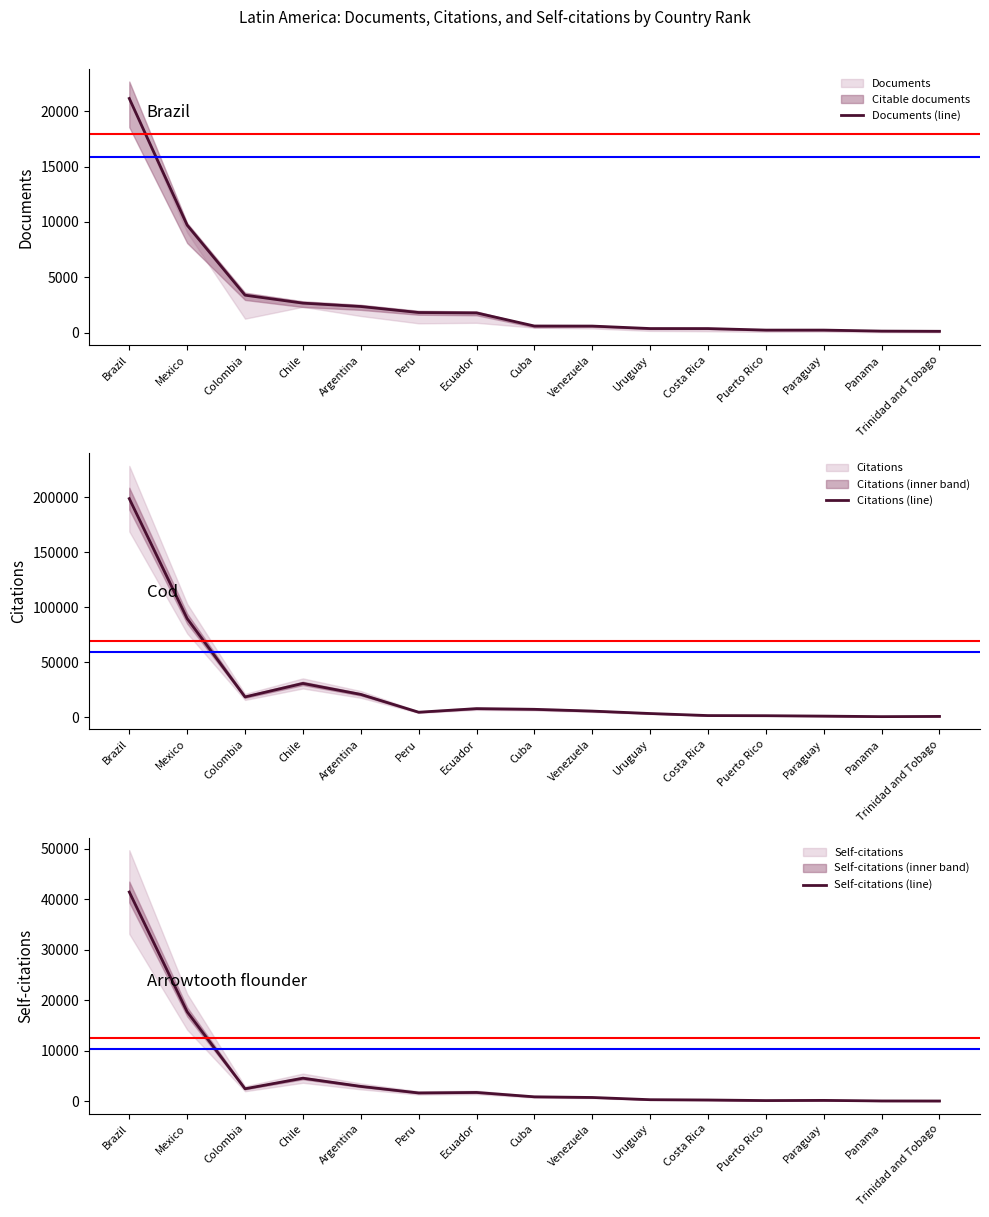

True or false: Citations (line) and Self-citations (line) cross at least once.

False